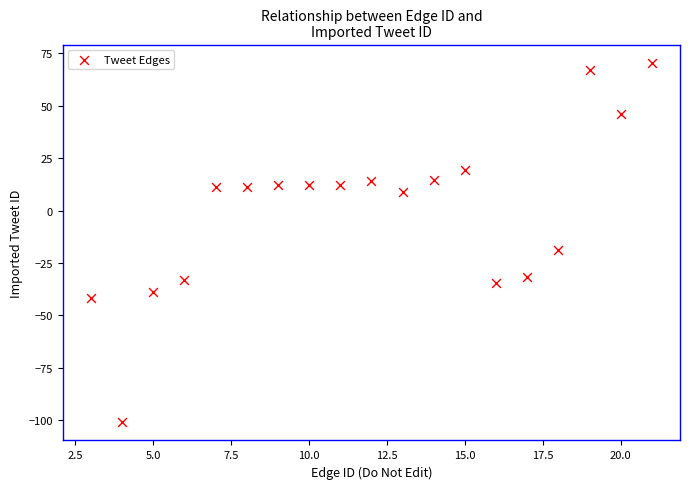

What Y value in the scatter plot is closest to -15?

-18.8